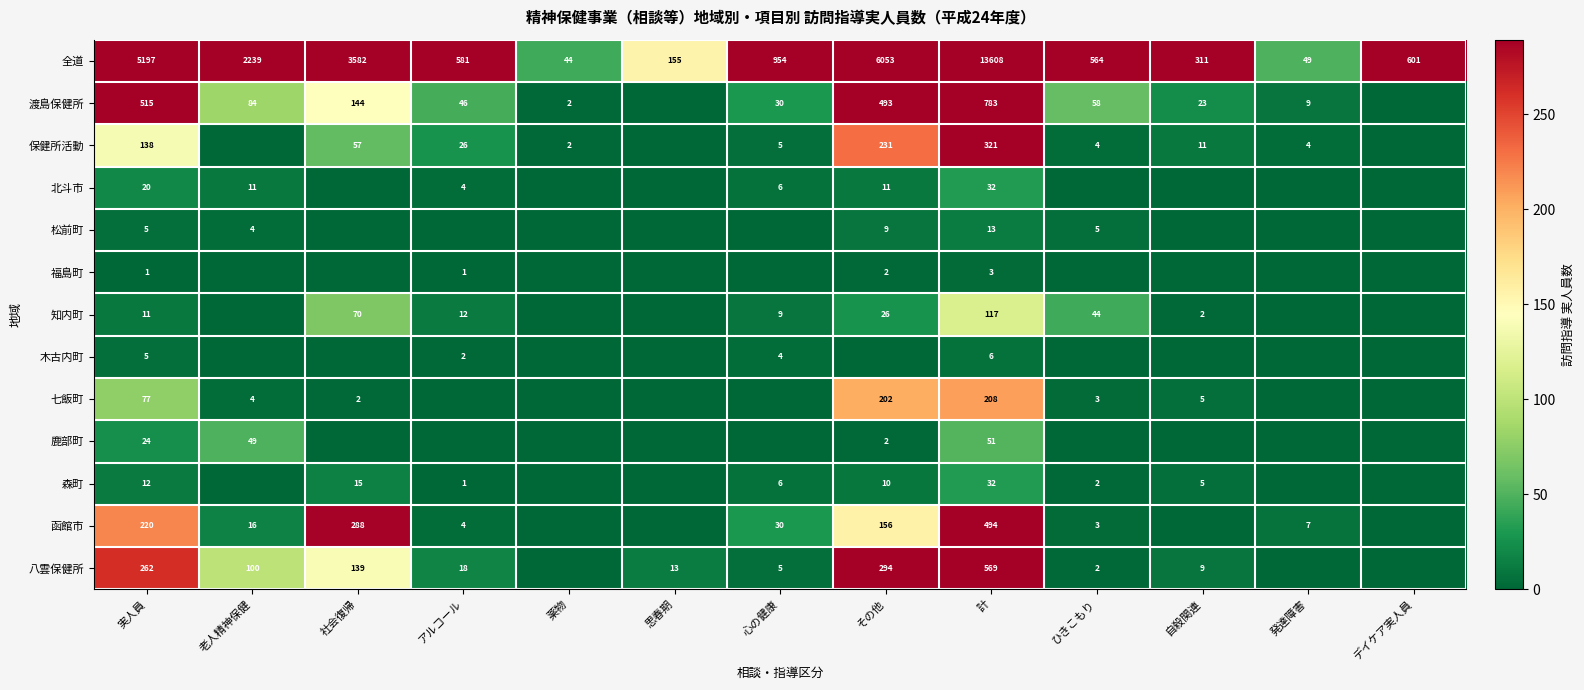

What is the lowest value of the 全道 series?

44